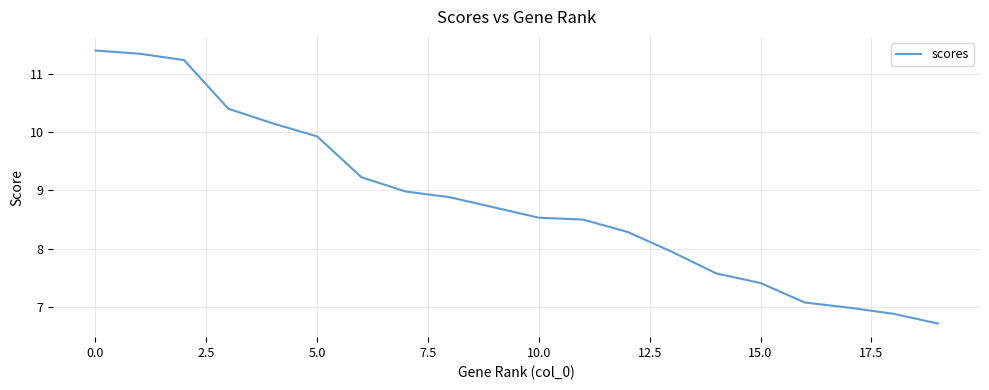

What is the greatest value displayed?

11.4